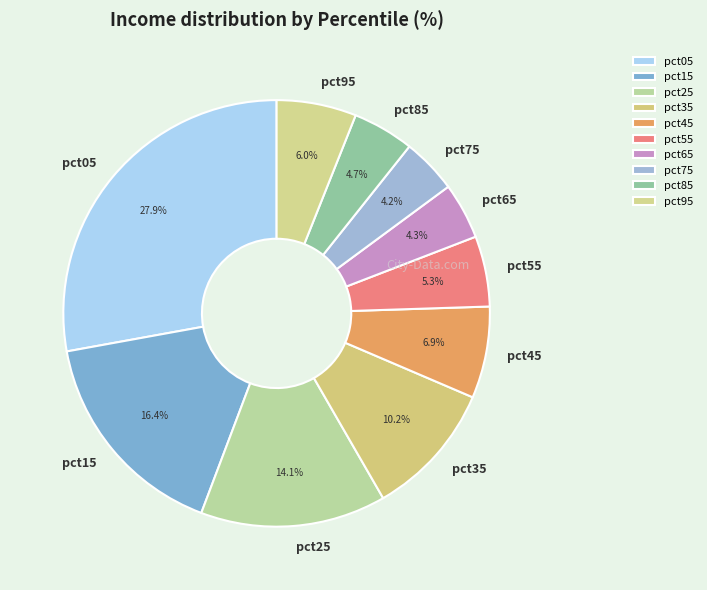

To the nearest percent, what is the difference between the pct05 and pct15 slice percentages?

11%